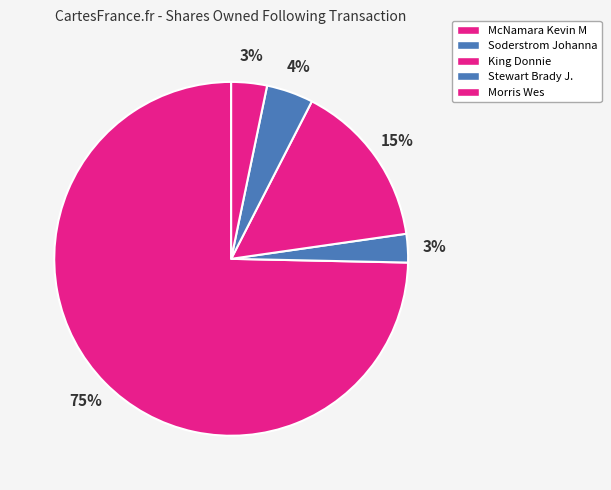

How many slices are in this pie chart?

5